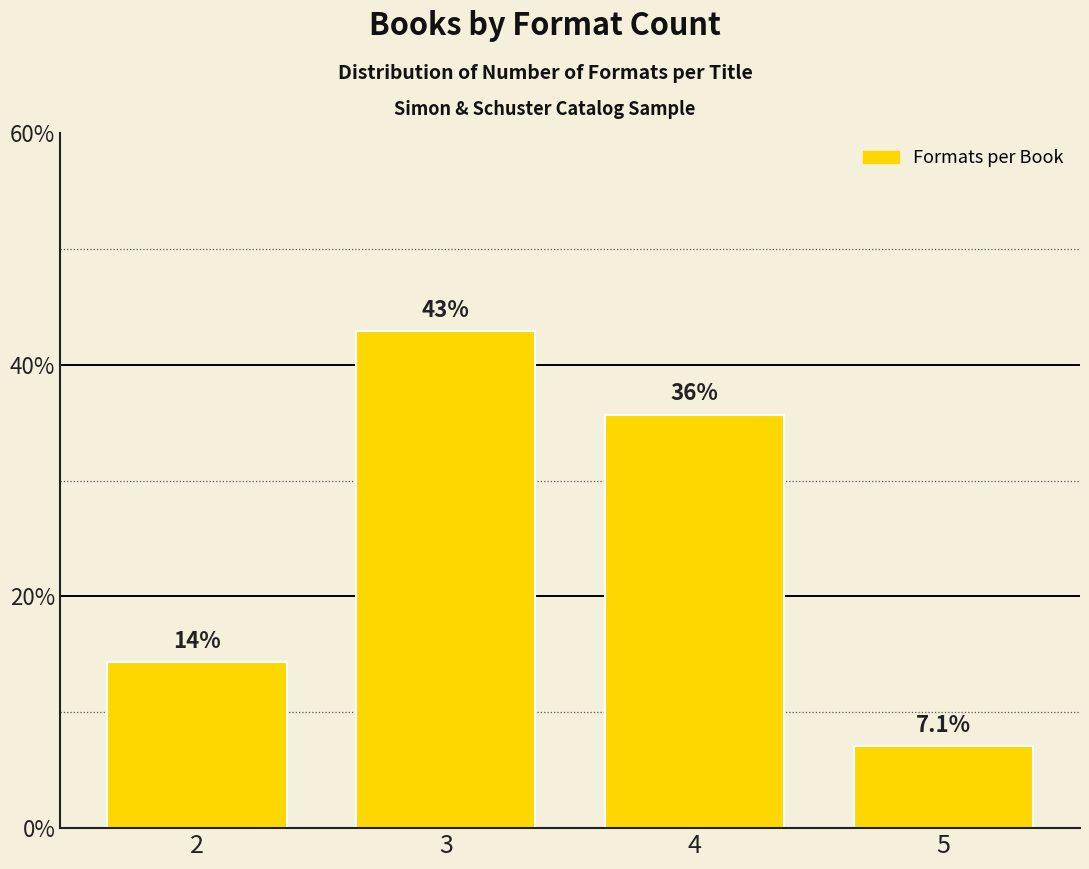

Reading right to left, extract all data points from this chart.

5=7.1	4=35.7	3=42.9	2=14.3